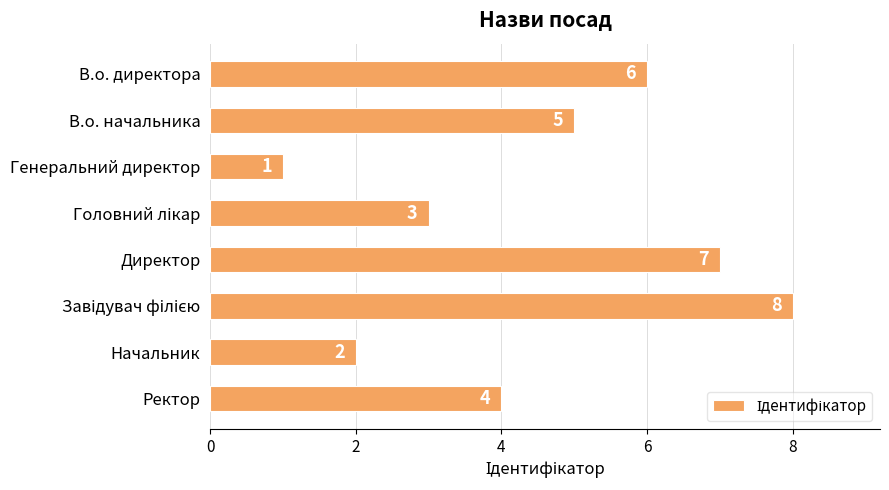

Are the bars horizontal?

Yes